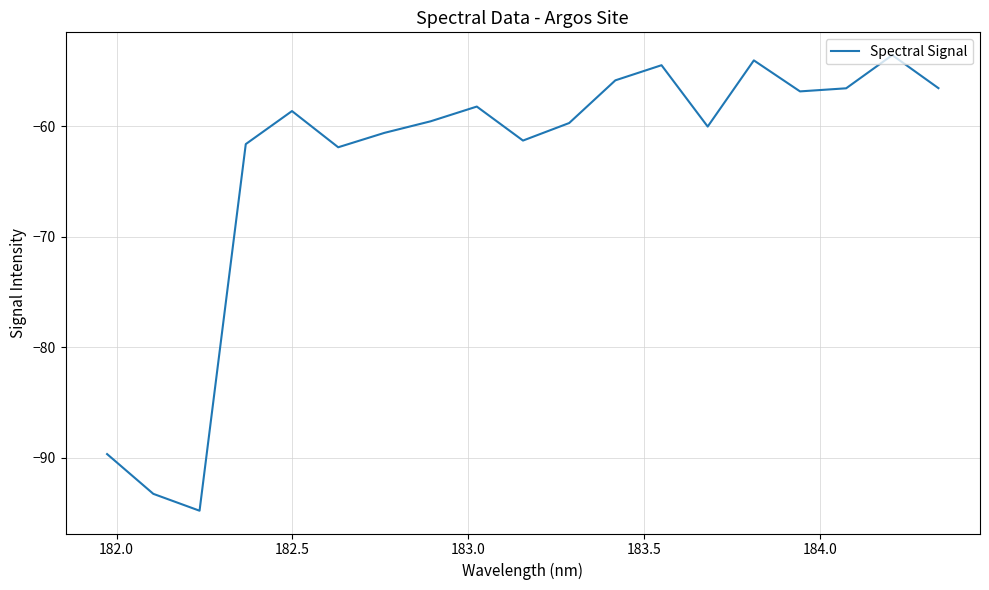

What is the smallest value displayed?

-94.8